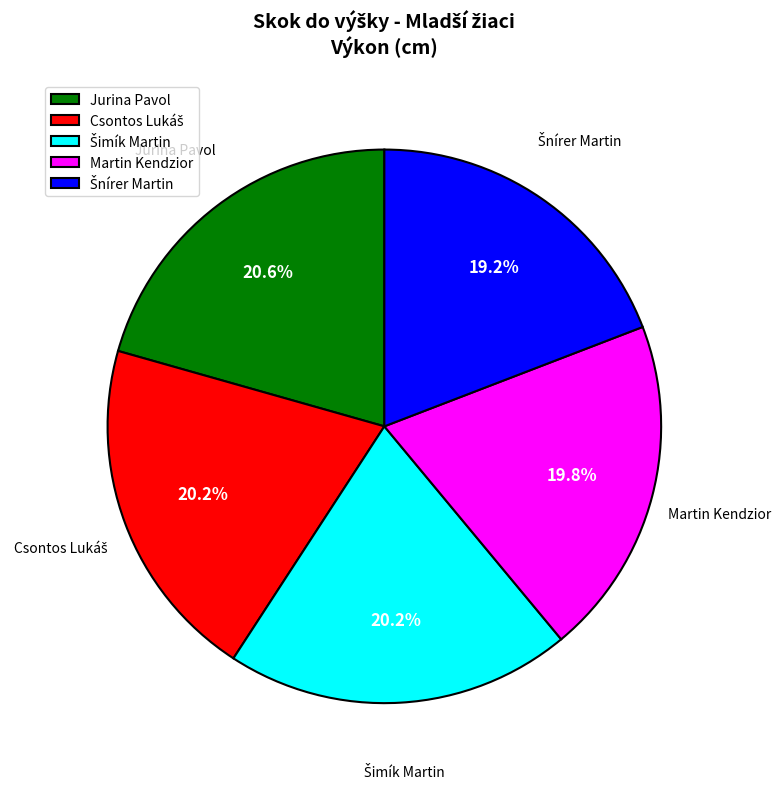

What percentage is NOT represented by Martin Kendzior?

80.2%